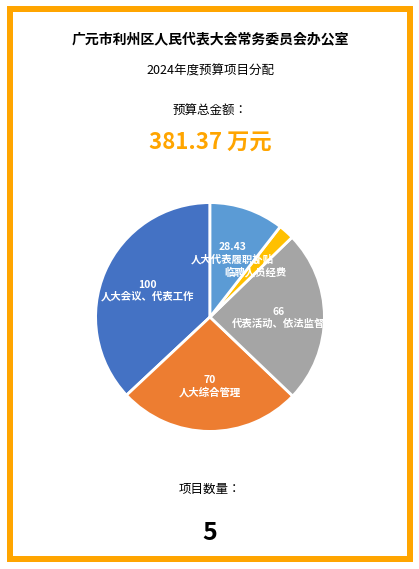

Which slice is the smallest?

临聘人员经费